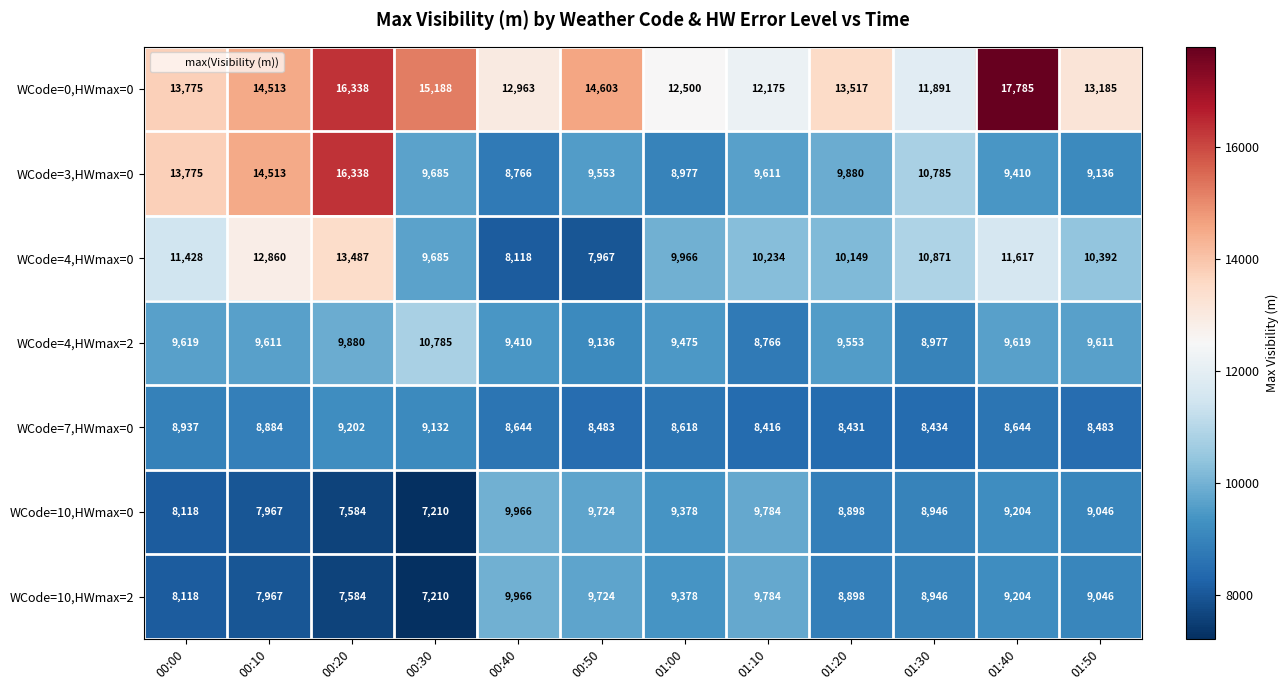

Between 00:50 and 01:30, which series saw the biggest shift?

WCode=4,HWmax=0